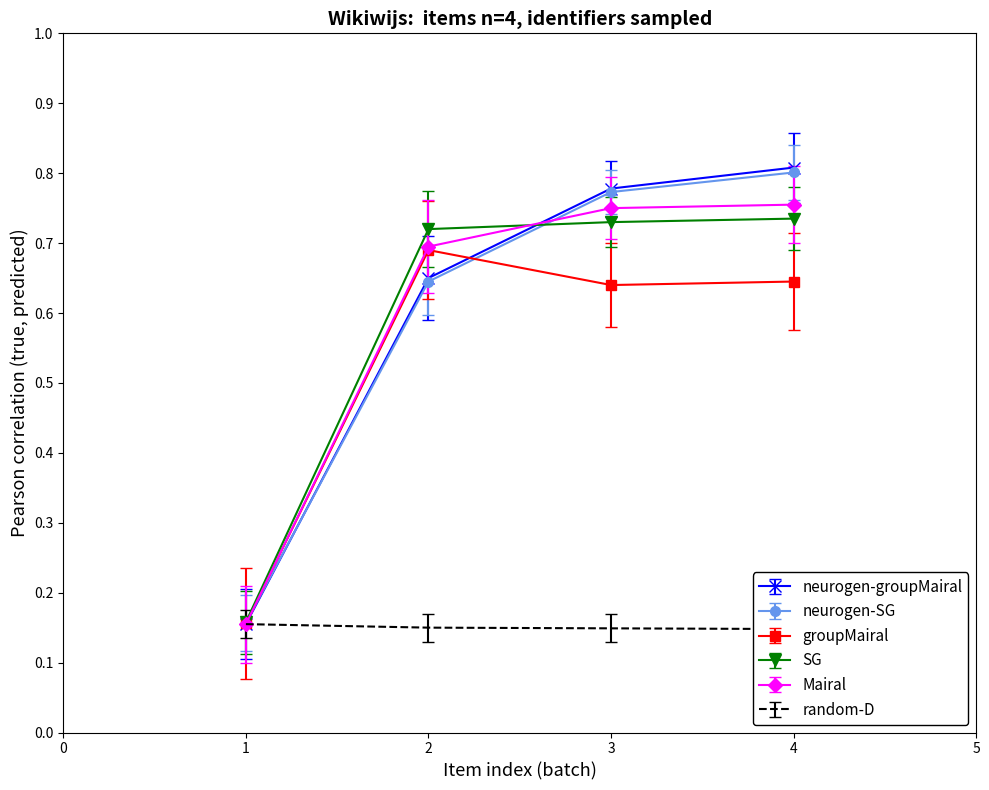

Is the value of neurogen-SG at 4 greater than the value of neurogen-groupMairal at 3?

Yes